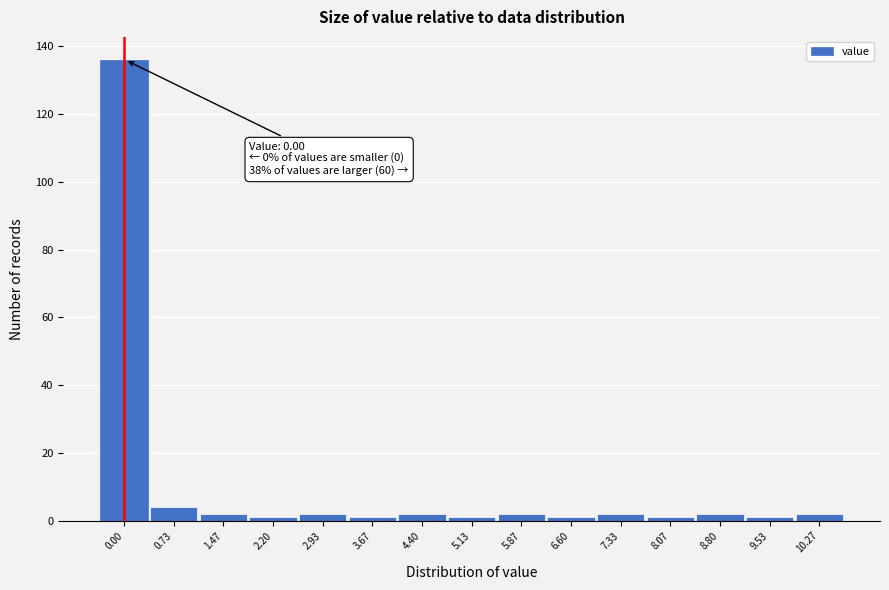

Reading left to right, list all the values displayed in this chart.

0.00=136	0.73=4	1.47=2	2.20=1	2.93=2	3.67=1	4.40=2	5.13=1	5.87=2	6.60=1	7.33=2	8.07=1	8.80=2	9.53=1	10.27=2